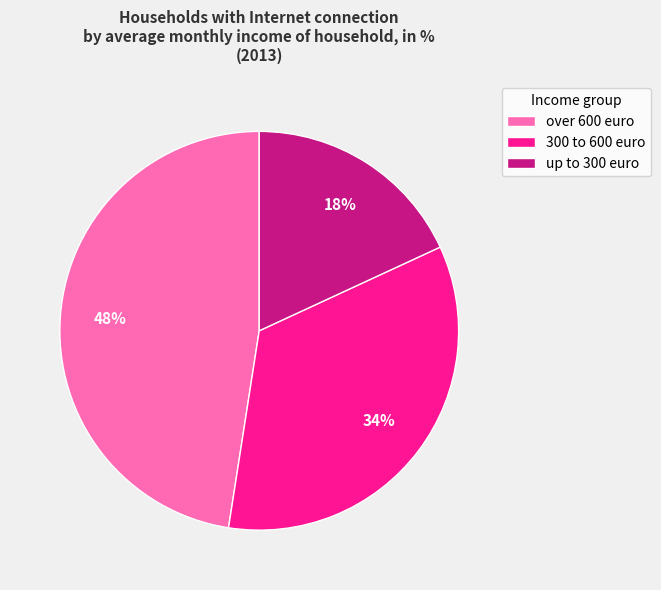

Do up to 300 euro and 300 to 600 euro together represent more than half of the pie?

Yes